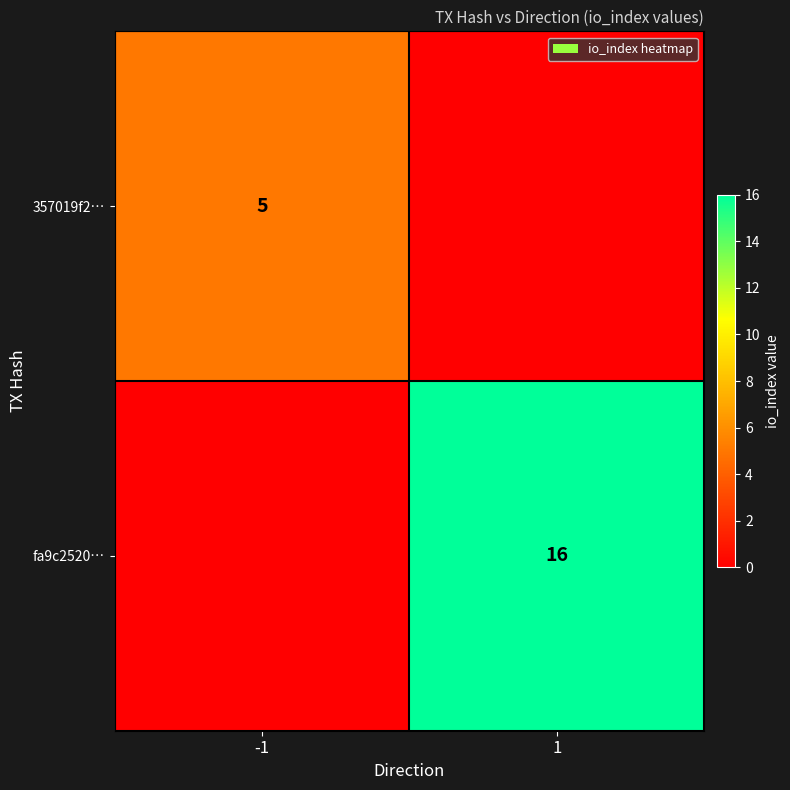

What is the greatest value displayed?

16